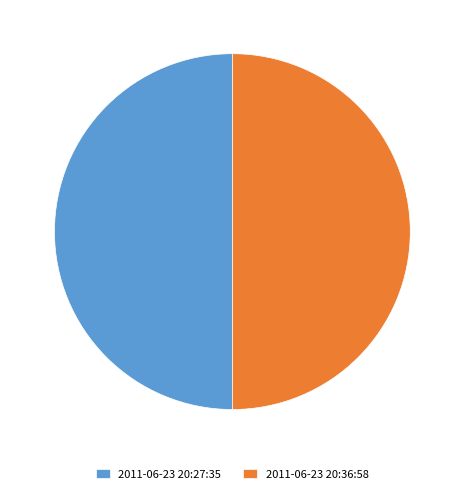

How many segments does this pie chart have?

2